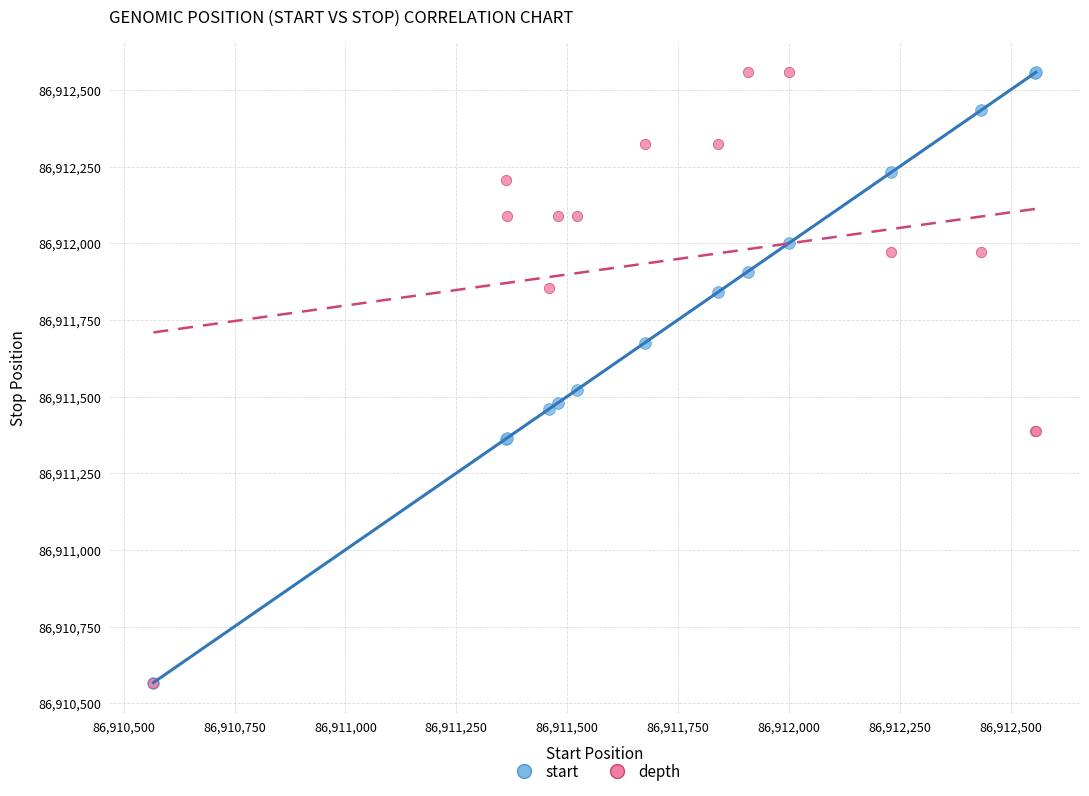

Across all series, what Y value is closest to 86911563?

86911523.0